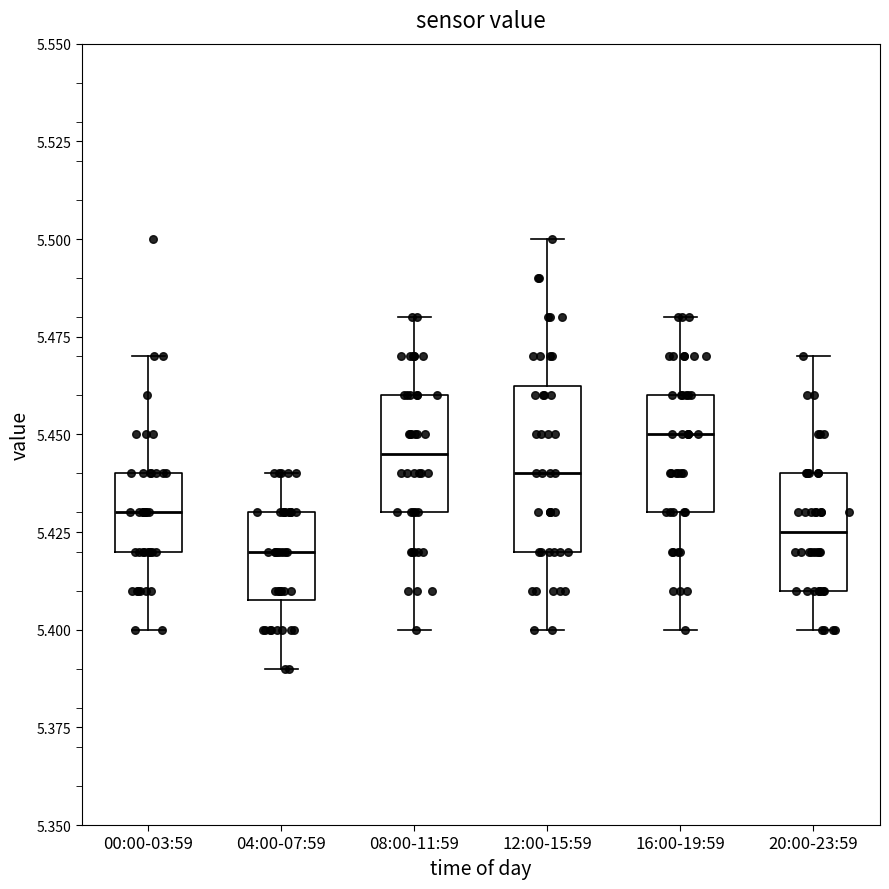

Where does the median line of the box for 04:00-07:59 sit on the y-axis? The values are not printed on the chart, so give them approximately, as read against the axis.

5.420